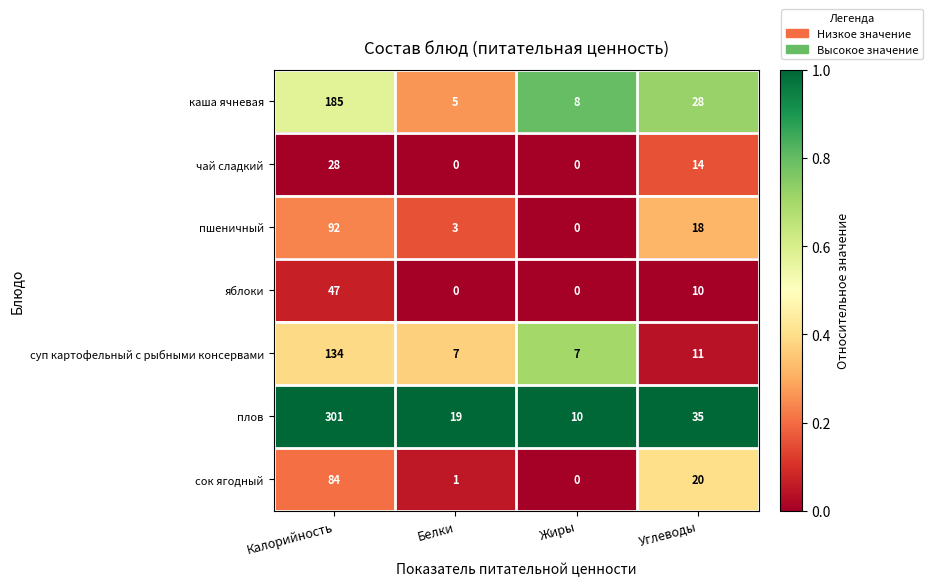

Rank the series at Углеводы from highest to lowest value.

плов, каша ячневая, сок ягодный, пшеничный, чай сладкий, суп картофельный с рыбными консервами, яблоки